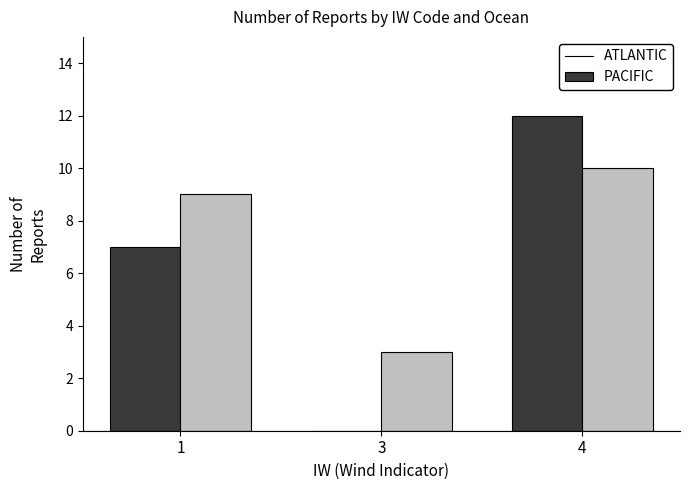

Which series has the largest total across all categories?

PACIFIC